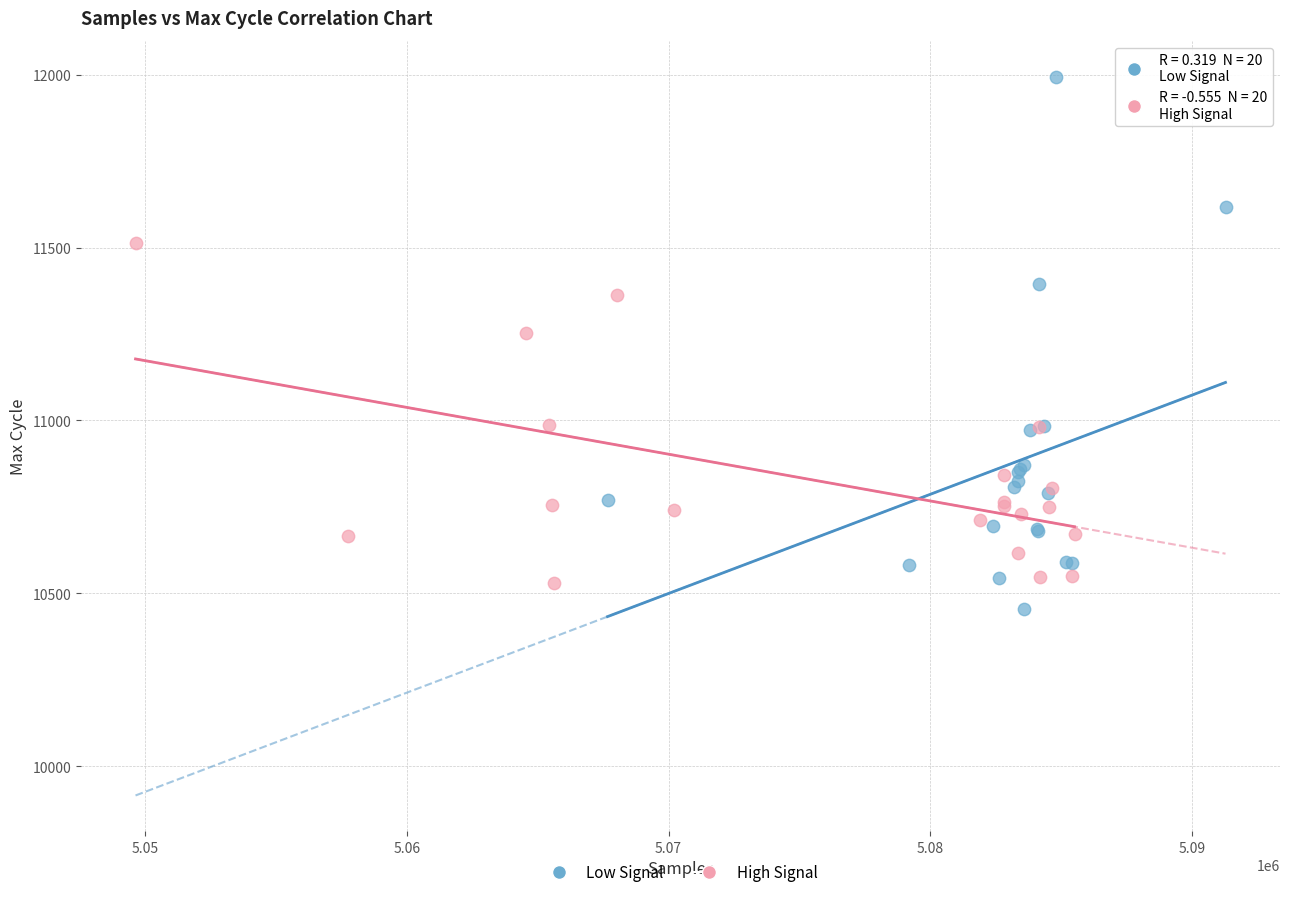

Which series has the largest Y range (max minus min)?

Low Signal